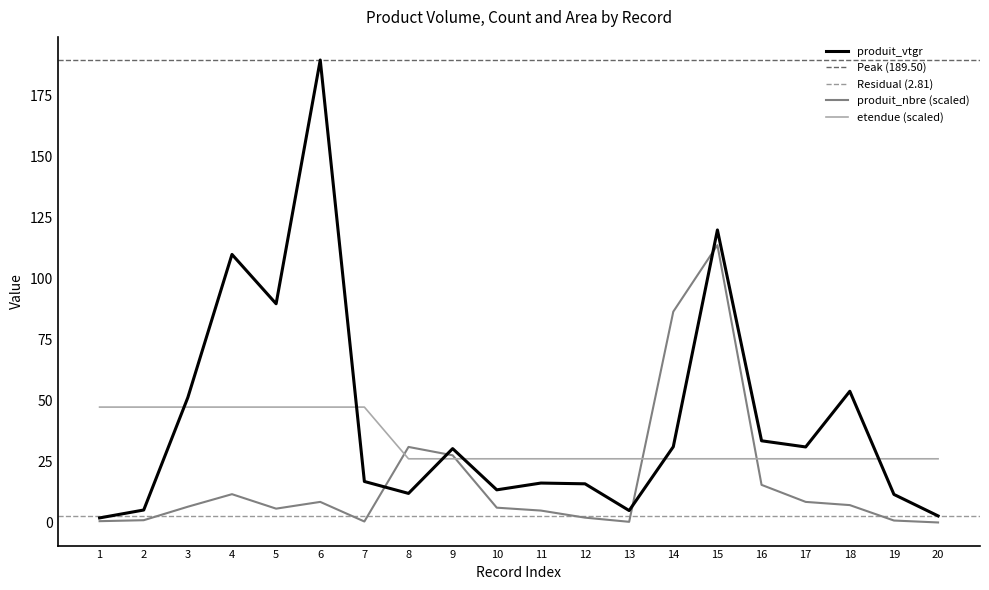

How many series are shown in this chart?

3